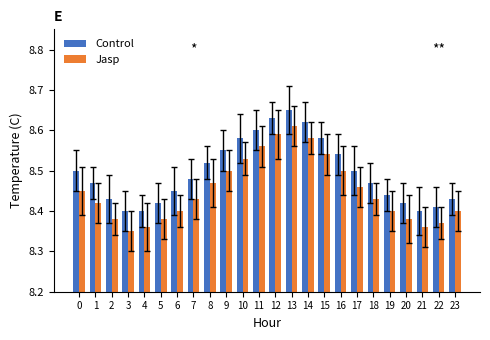

The value of Jasp at 15 is 8.5. True or false?

True